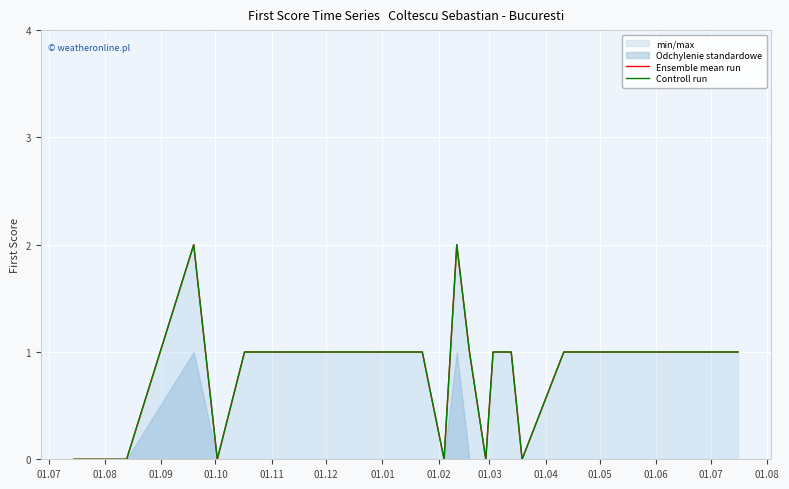

What is the sum of all Controll run values?

15